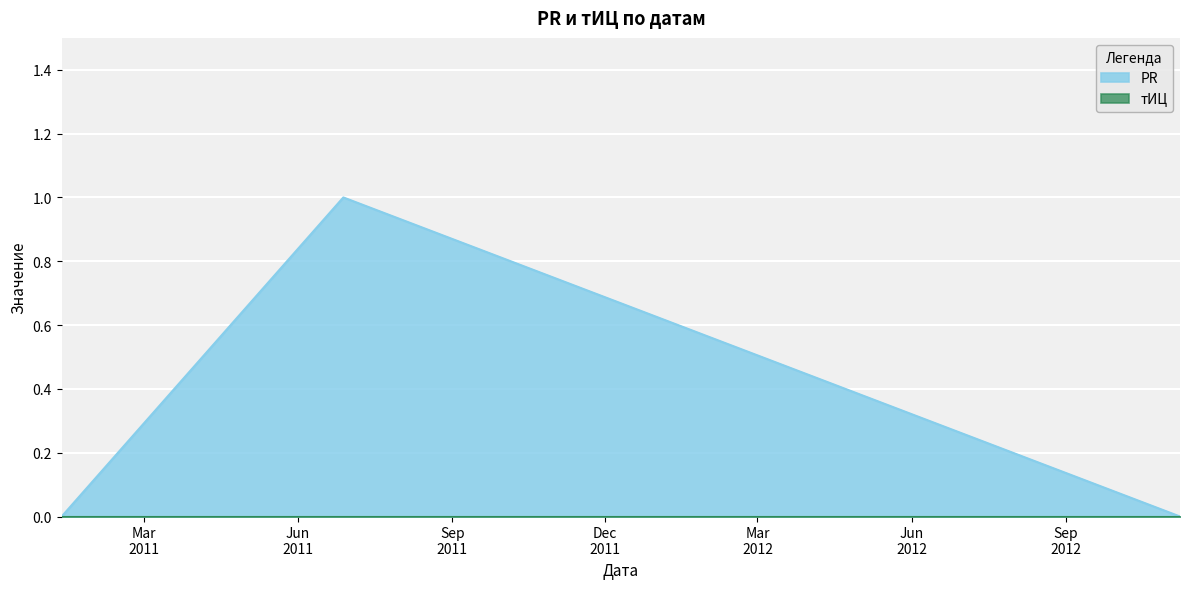

True or false: the data shows 1 at 2011-06-28.

True